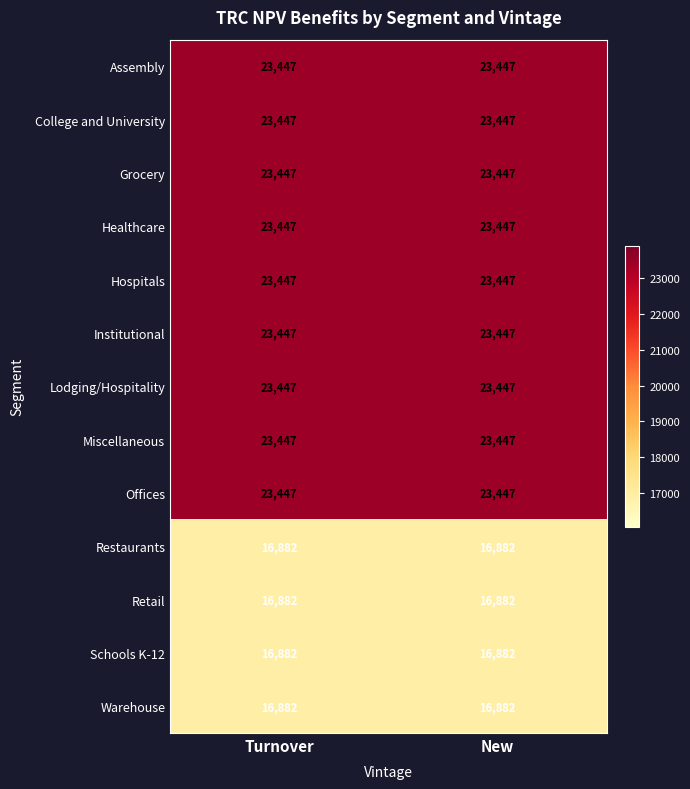

Is it true that Warehouse equals 4631 at New?

False